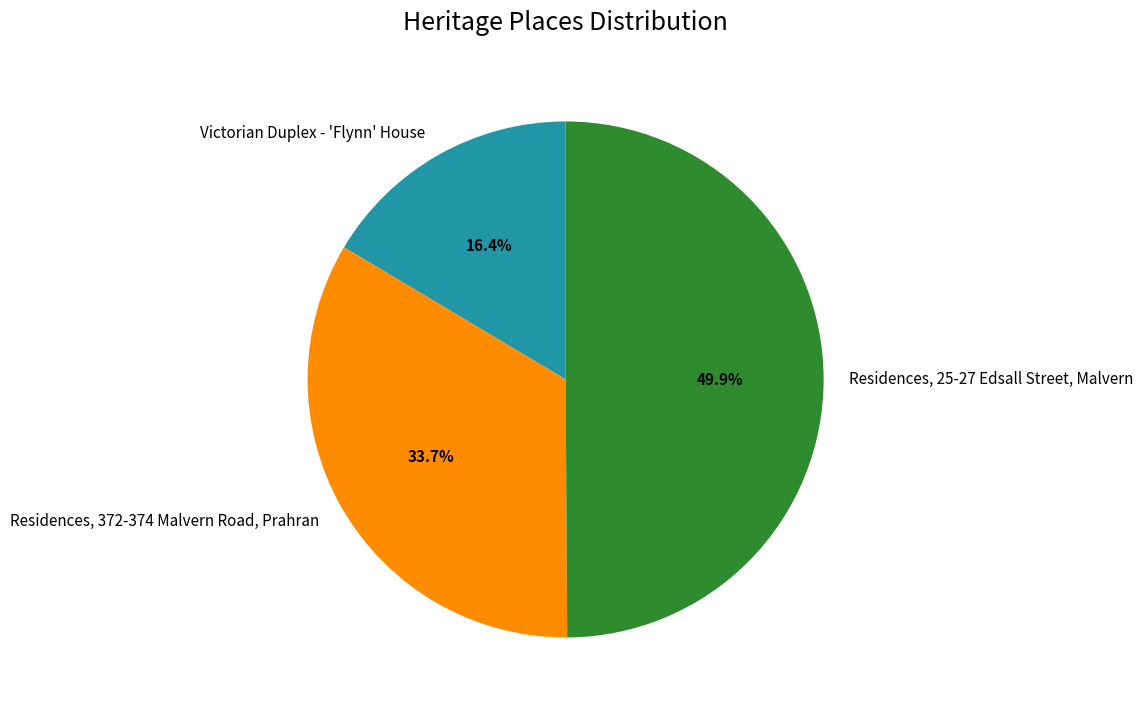

Rank the categories by value from lowest to highest.

Victorian Duplex - 'Flynn' House, Residences, 372-374 Malvern Road, Prahran, Residences, 25-27 Edsall Street, Malvern